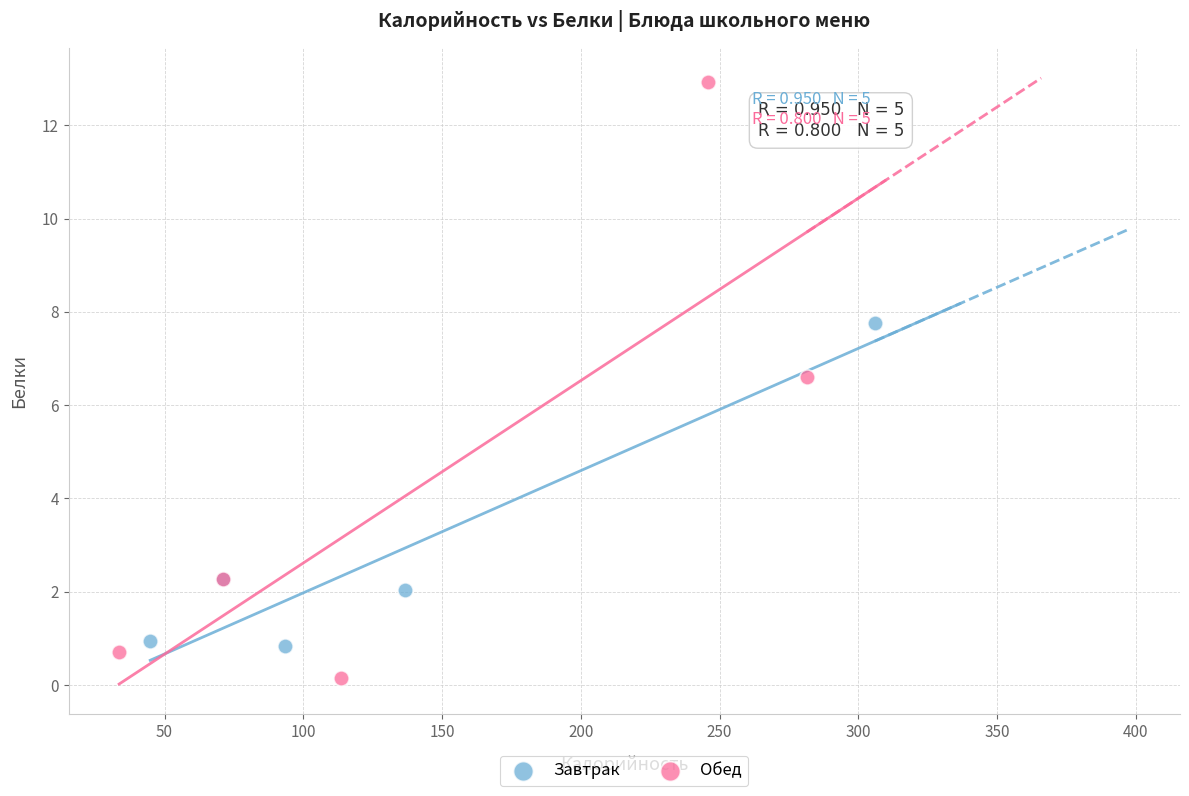

Which series has the widest spread of Y values?

Обед